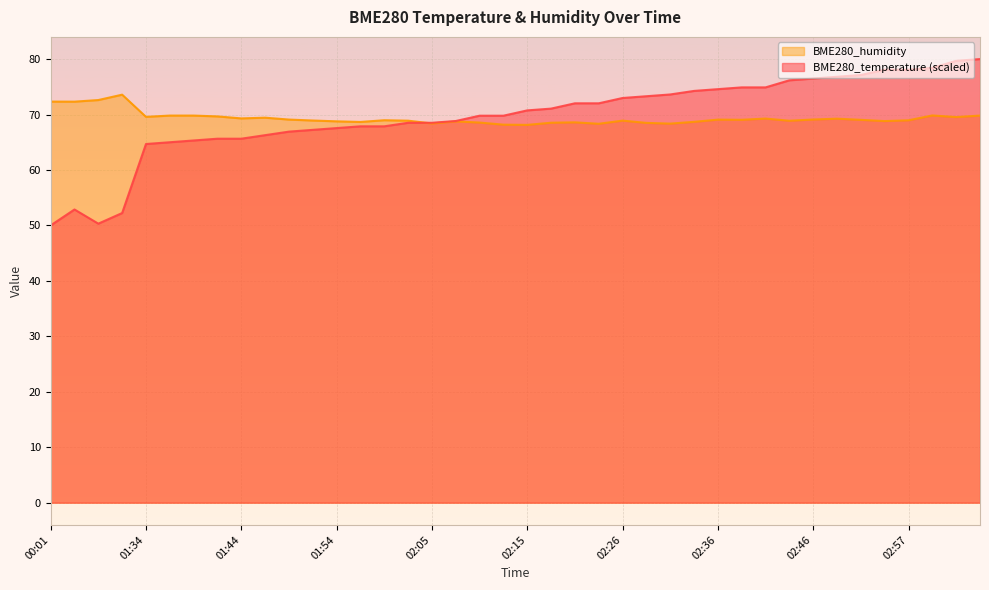

What is the lowest value of the BME280_humidity series?

68.1